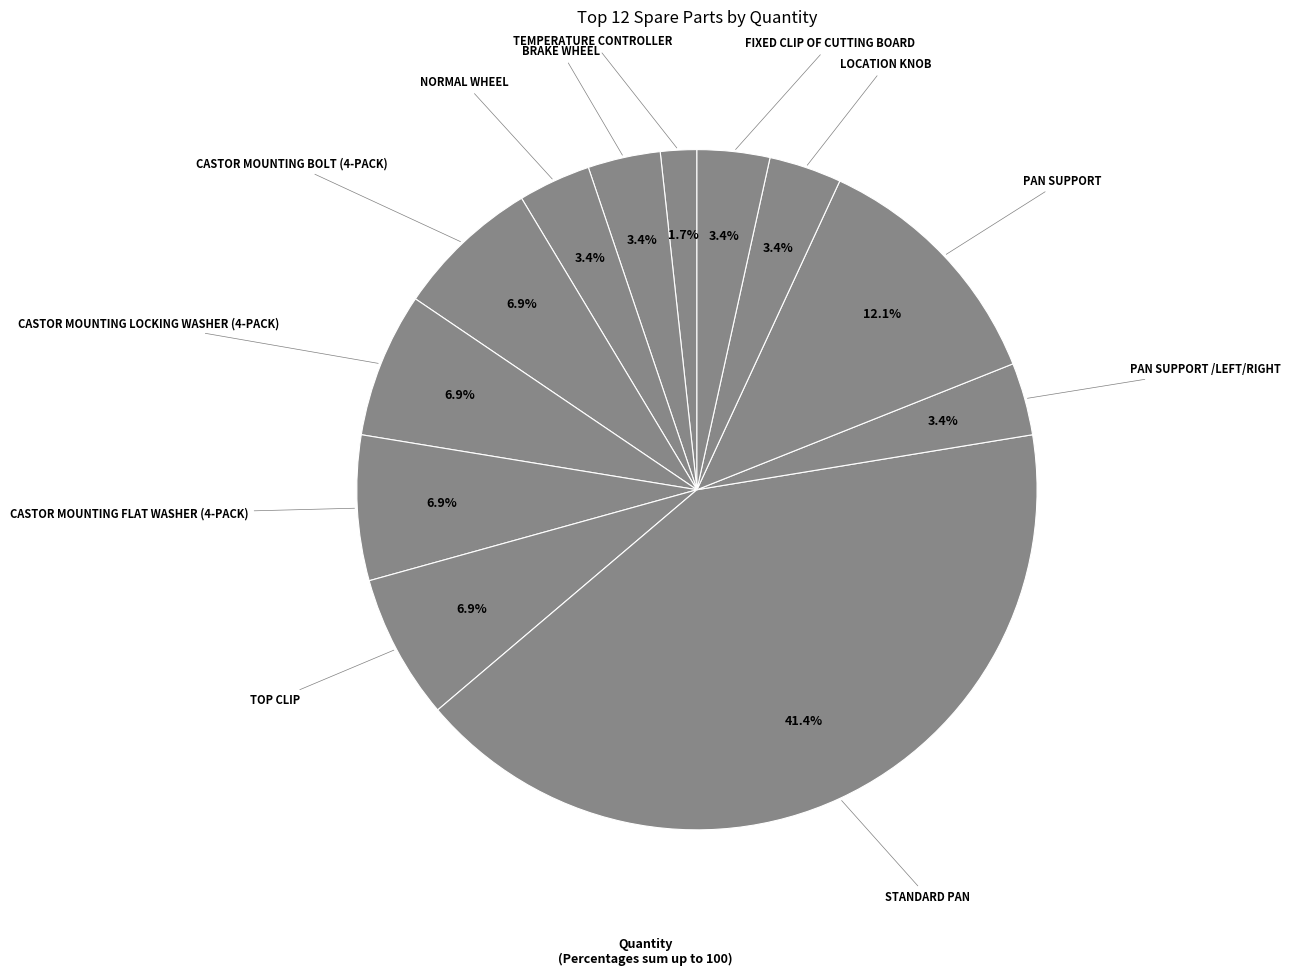

How many slices are in this pie chart?

12